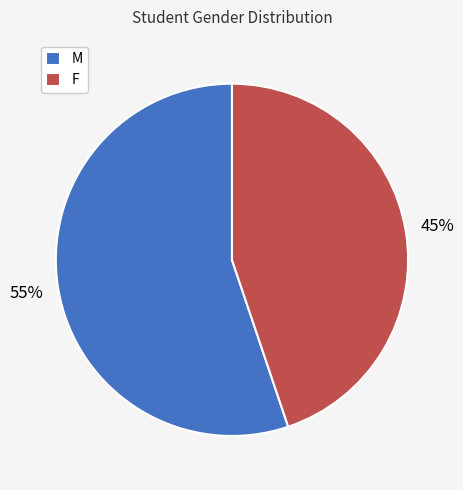

Which slice is the smallest?

F